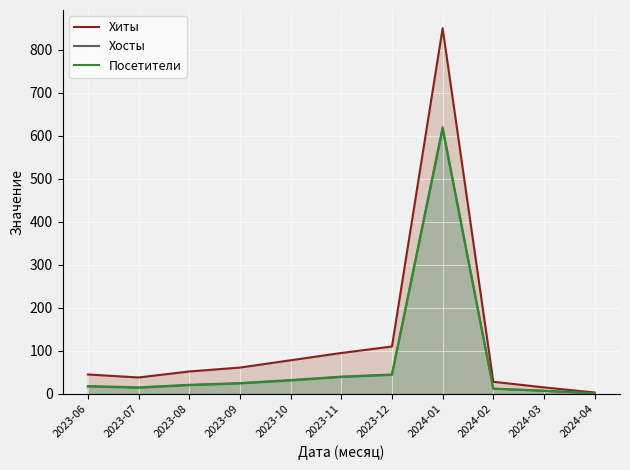

What is the highest value of the Посетители series?

615